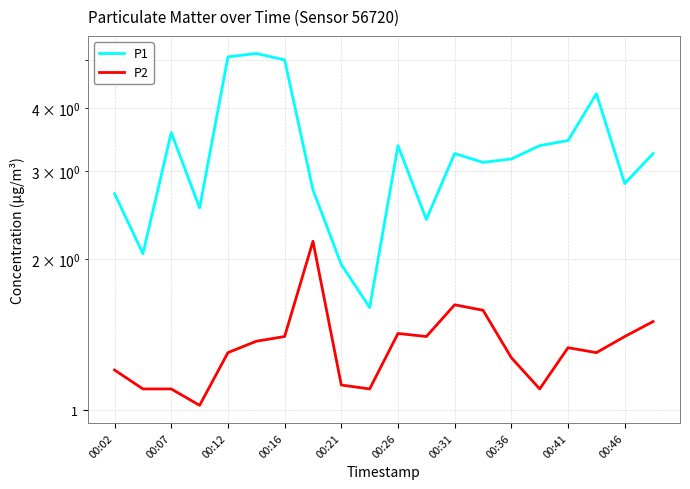

True or false: P1 and P2 cross at least once.

False